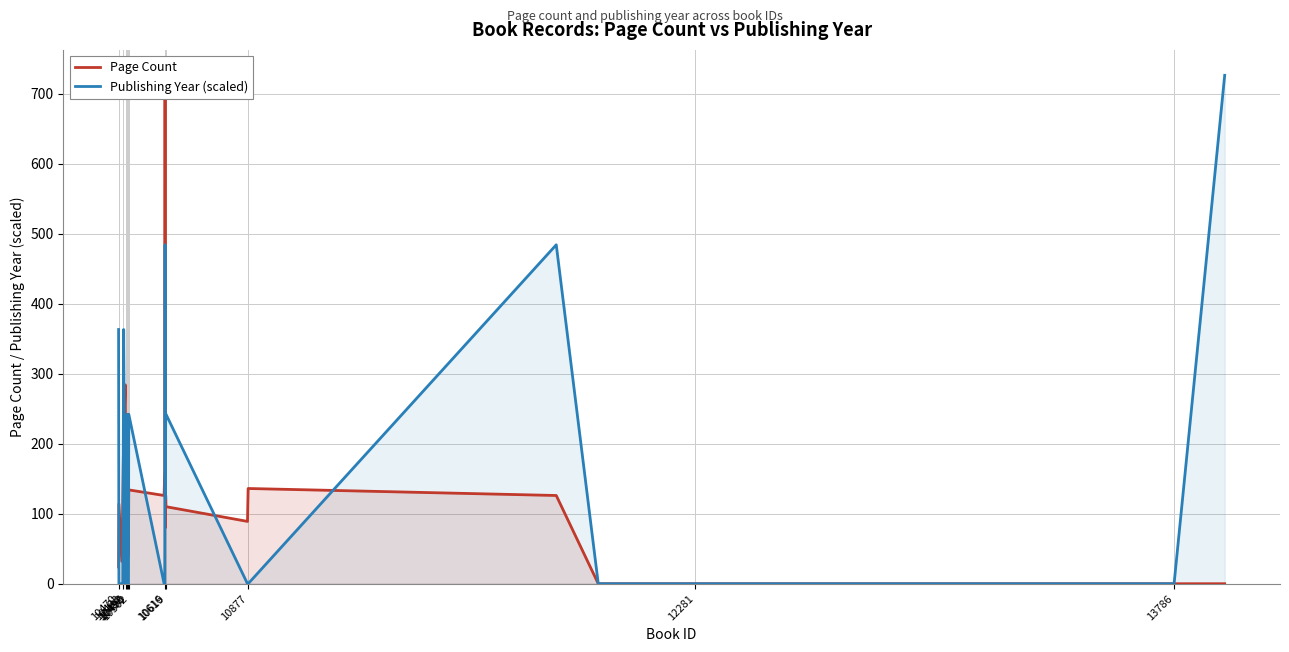

Does the chart display data point markers on the line(s)?

No